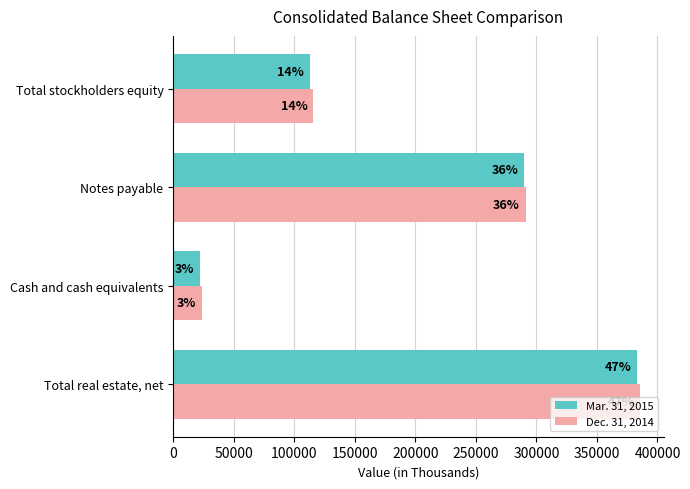

What is the value of the Mar. 31, 2015 bar at the 2nd from the left?

21981